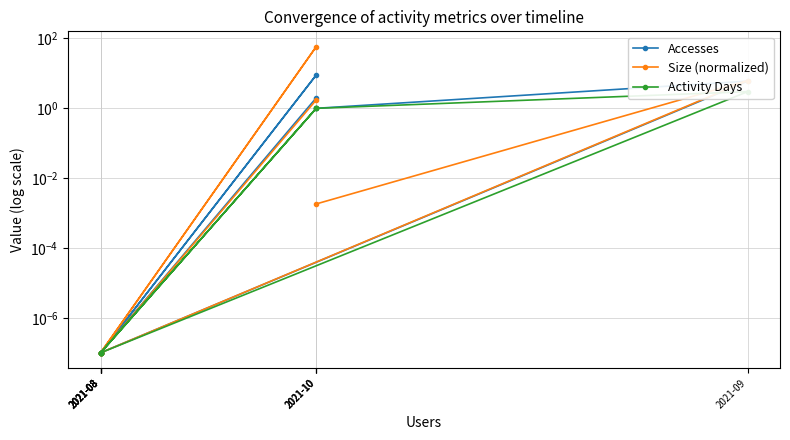

What is the difference between the Size (normalized) values at 2021-09 and 2021-08?

6.2